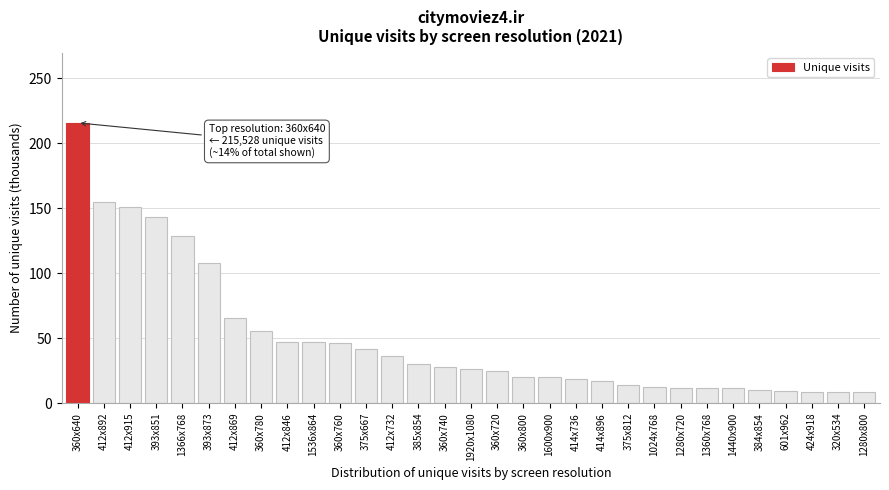

What is the maximum value shown in the chart?

215.5